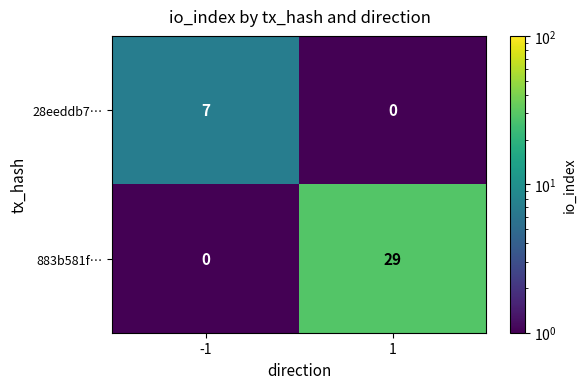

Reading left to right, extract all data points from this chart.

28eeddb7…: 7	0
883b581f…: 0	29